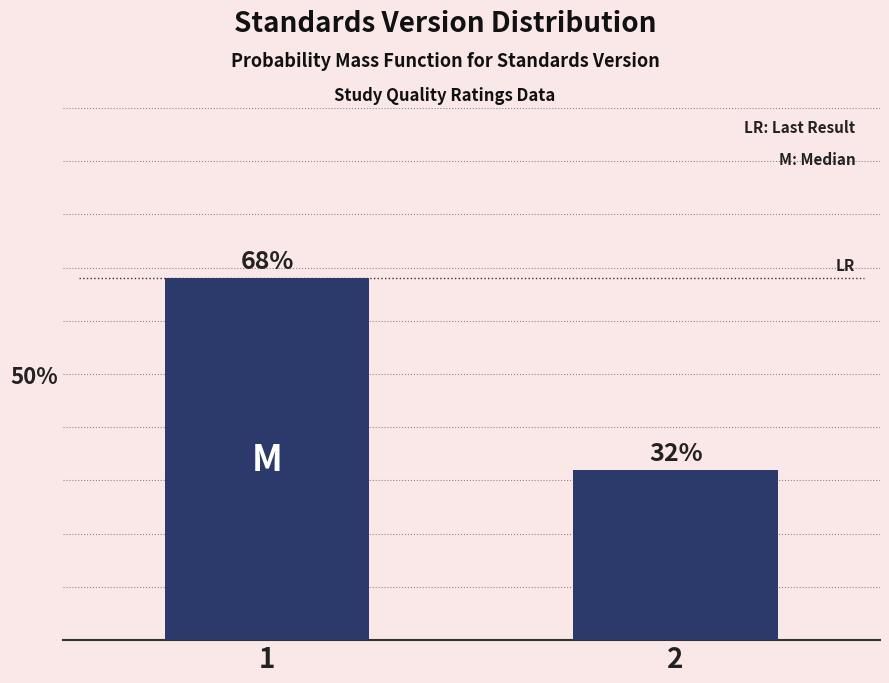

Reading left to right, what are all the values shown in this chart?

1=68	2=32